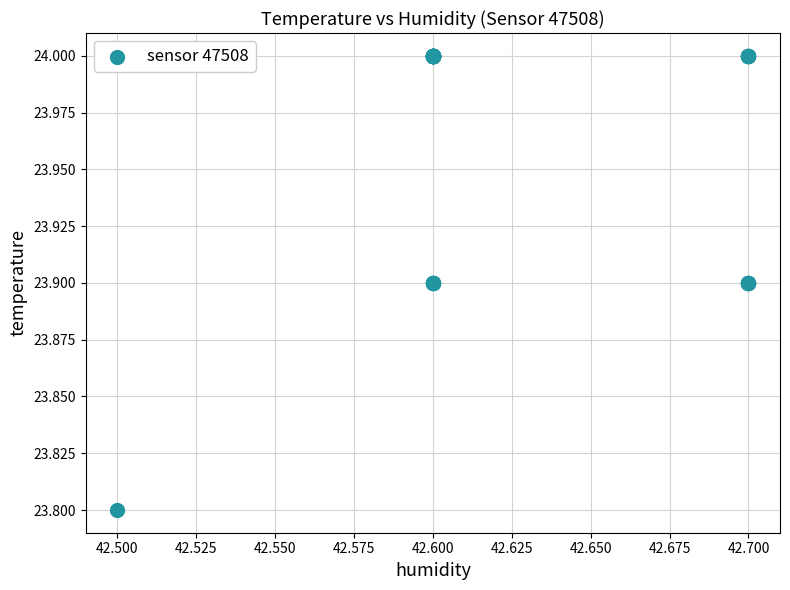

What Y value in the scatter plot is closest to 23?

23.8